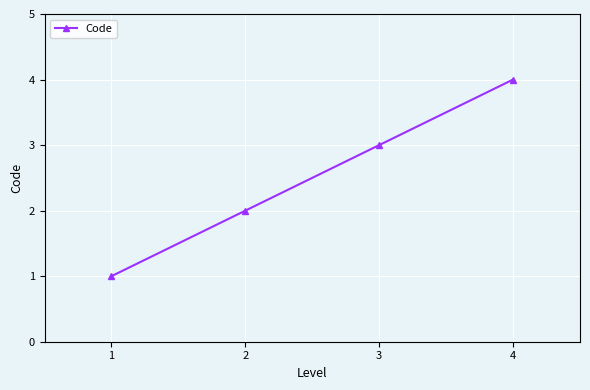

How many values are below 3?

2